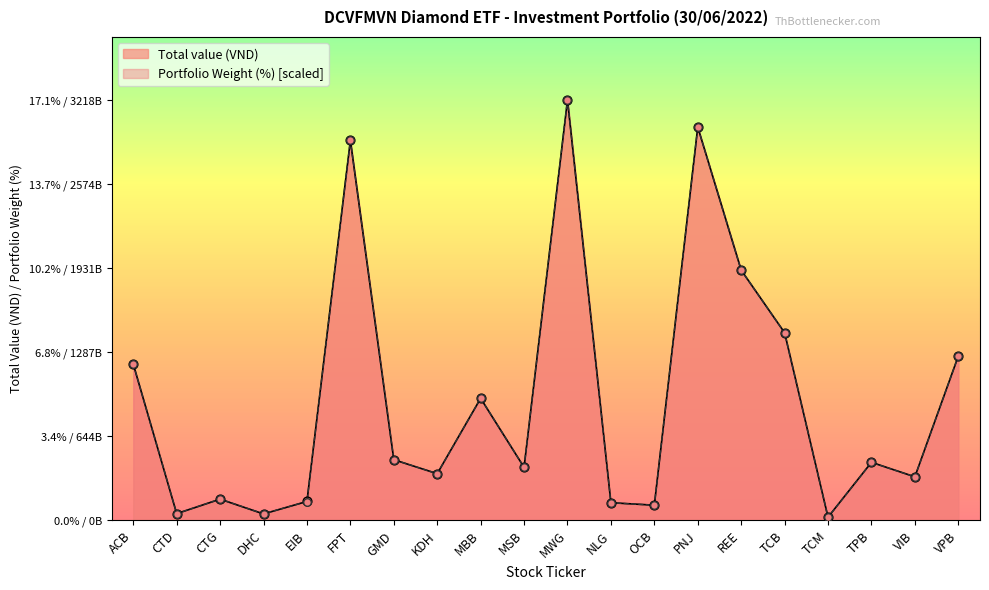

Is the value of Total value (VND) at CTG greater than the value of Portfolio Weight (%) at ACB?

No